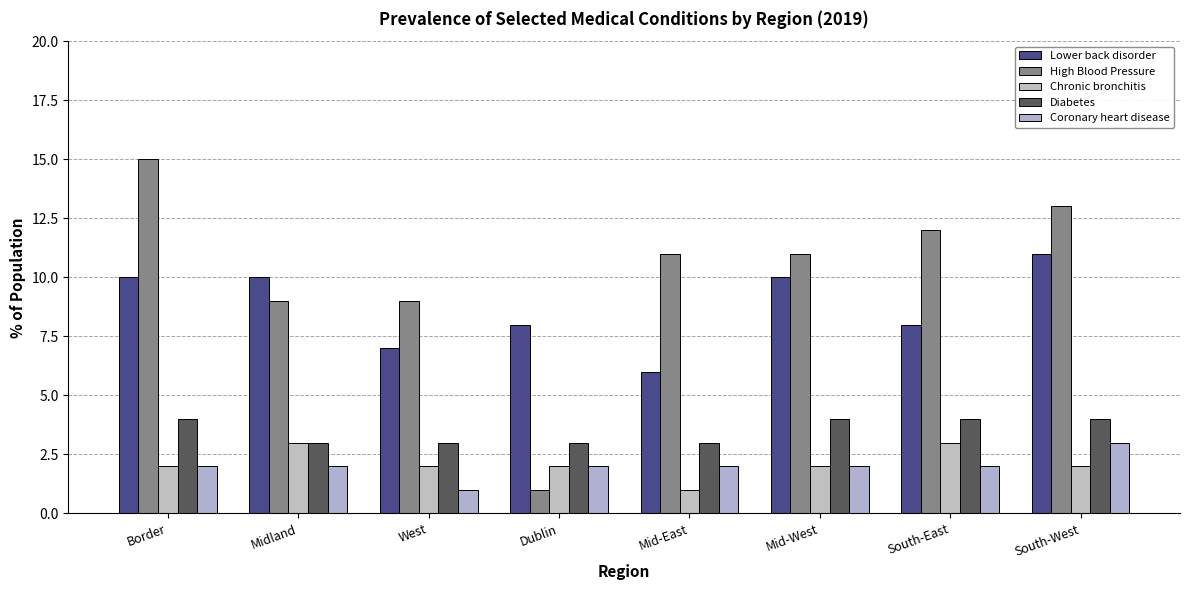

What is the label of the 7th bar from the right?

Midland